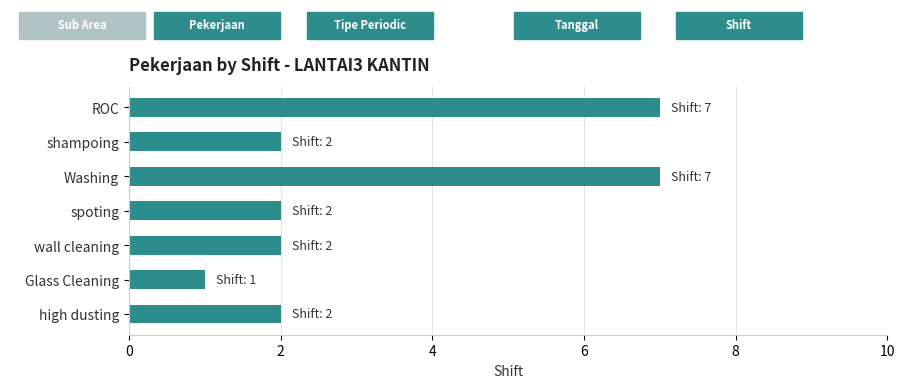

How many values are between 2 and 7?

6